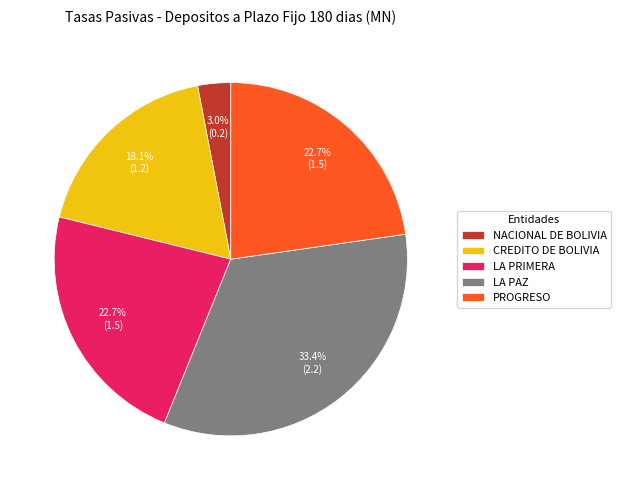

Which has a higher value, CREDITO DE BOLIVIA or LA PRIMERA?

LA PRIMERA